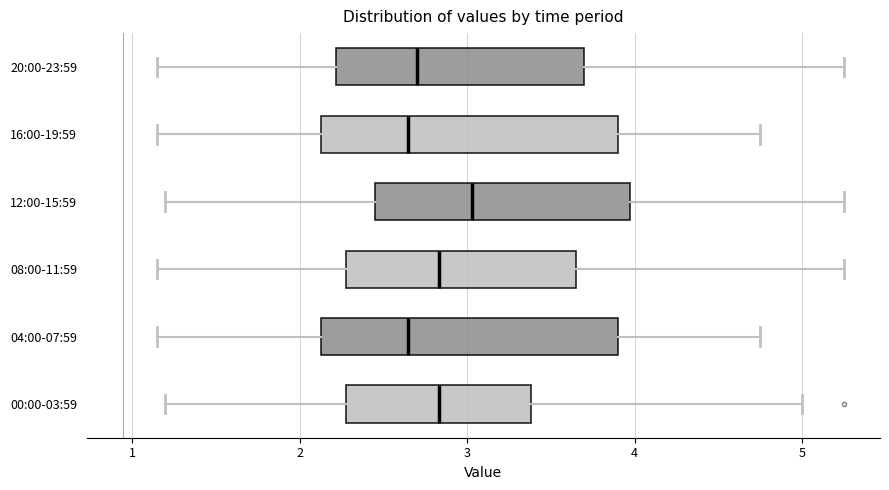

Reading bottom to top, transcribe this box plot: for each box, give where its median line is, the range the box spans, and where its two whiskers end, as read against the x-axis. The values are not printed on the chart, so give them approximately, as read against the axis.

00:00-03:59: median 2.8, box 2.3 to 3.4, whiskers 1.2 to 5.0
04:00-07:59: median 2.7, box 2.1 to 3.9, whiskers 1.2 to 4.8
08:00-11:59: median 2.8, box 2.3 to 3.7, whiskers 1.2 to 5.3
12:00-15:59: median 3.0, box 2.5 to 4.0, whiskers 1.2 to 5.3
16:00-19:59: median 2.7, box 2.1 to 3.9, whiskers 1.2 to 4.8
20:00-23:59: median 2.7, box 2.2 to 3.7, whiskers 1.2 to 5.3